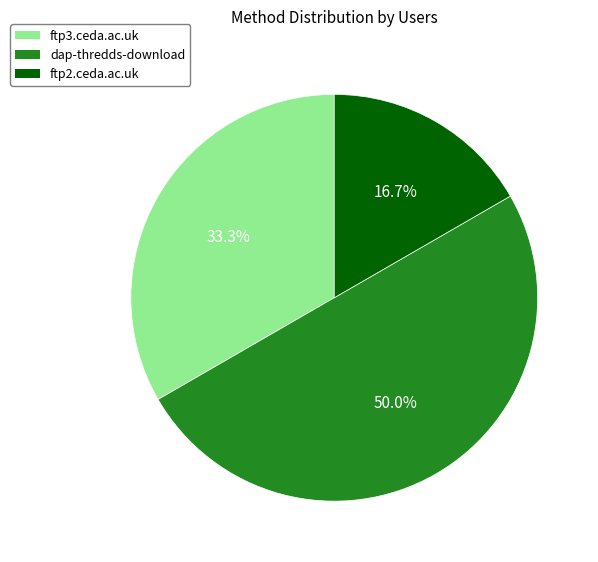

What percentage is the ftp3.ceda.ac.uk slice, to the nearest percent?

33%